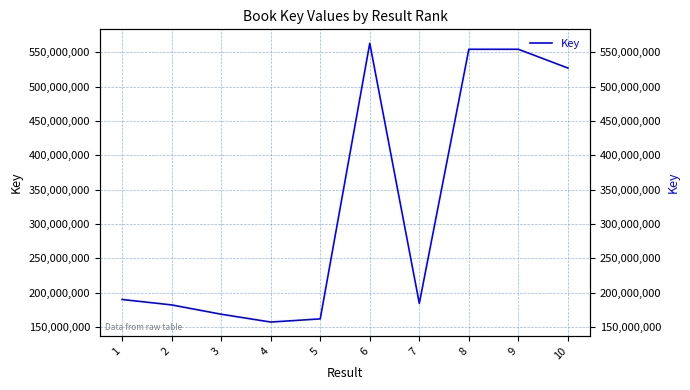

List the labels in order of value, largest first.

6, 9, 8, 10, 1, 7, 2, 3, 5, 4